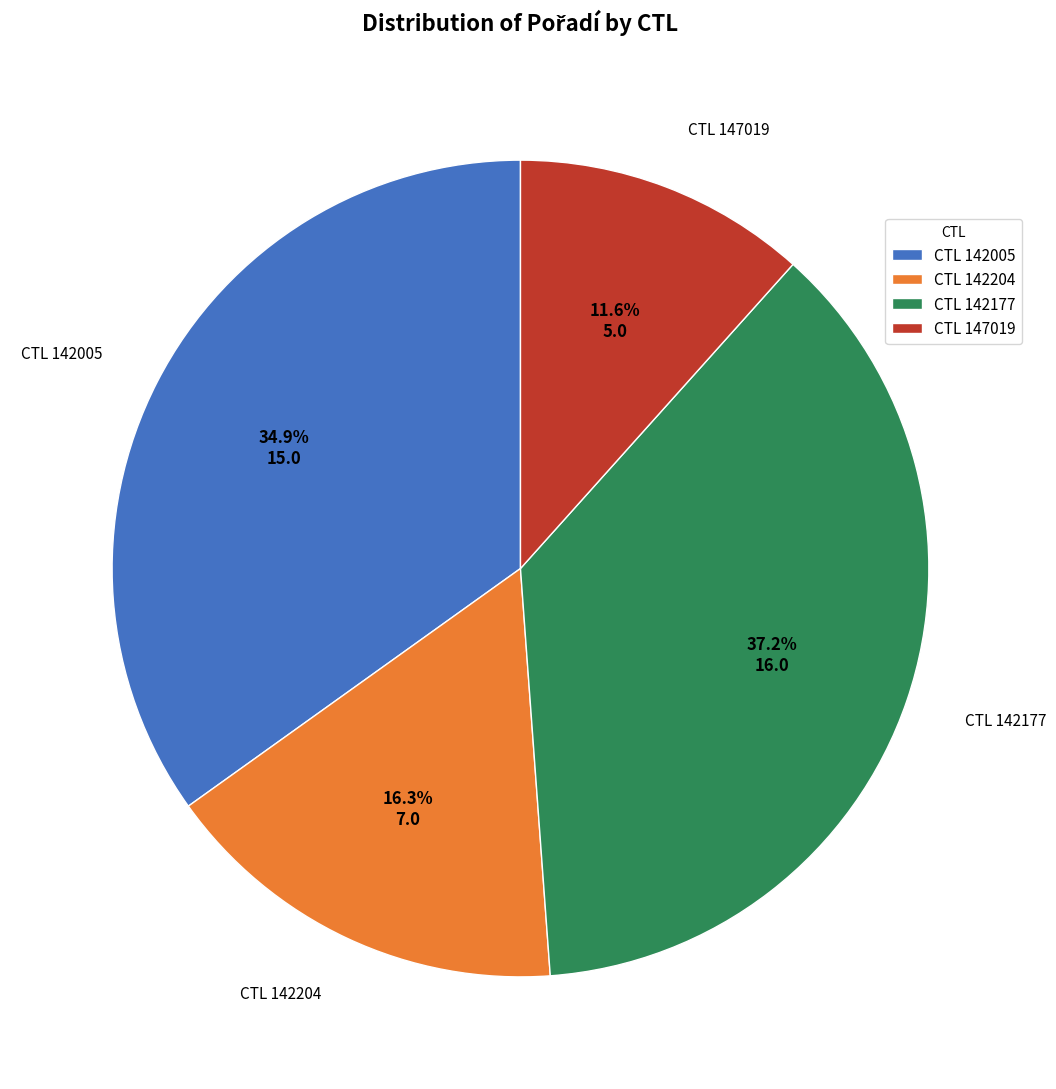

Combined, what portion of the pie is CTL 142177 and CTL 142204?

53.5%